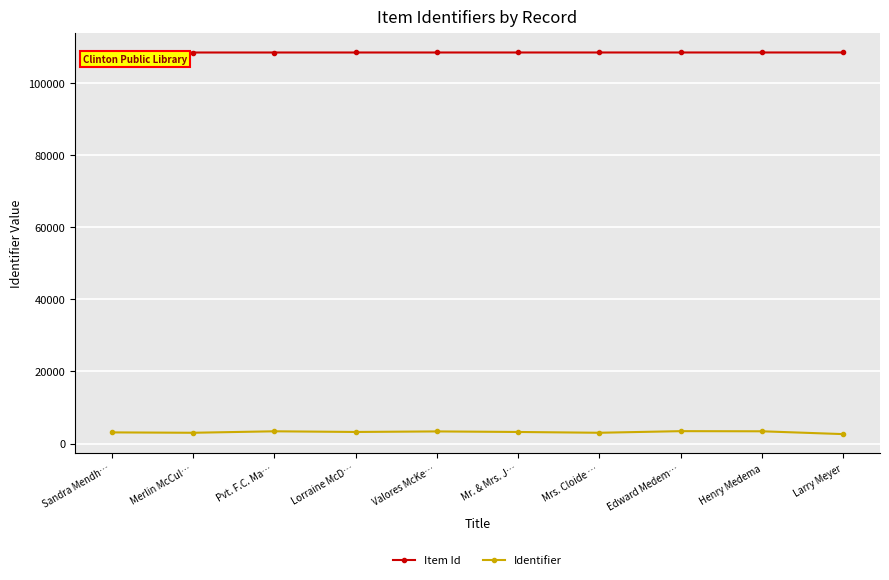

What is the sum of the Identifier values at Mr. & Mrs. J… and Merlin McCul…?

6255